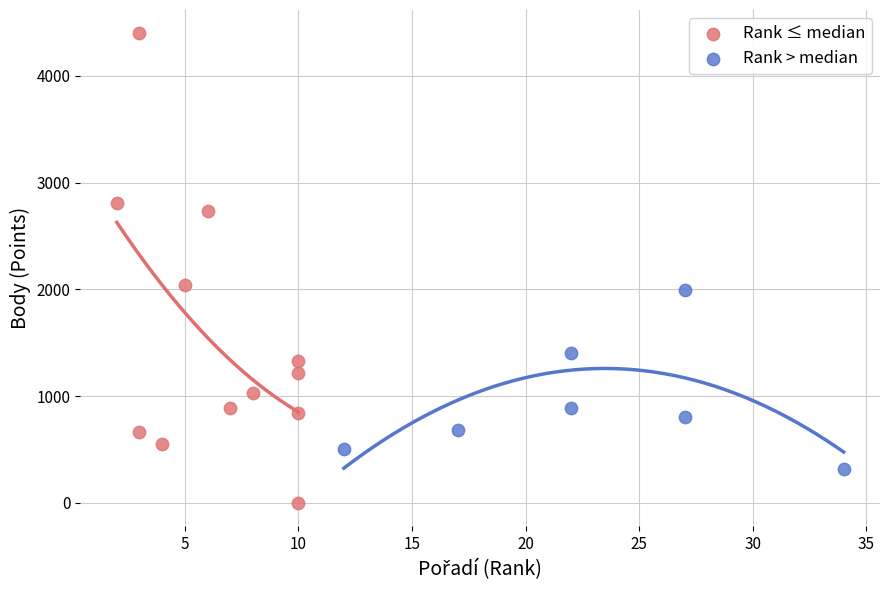

Which series has the widest spread of Y values?

Rank ≤ median